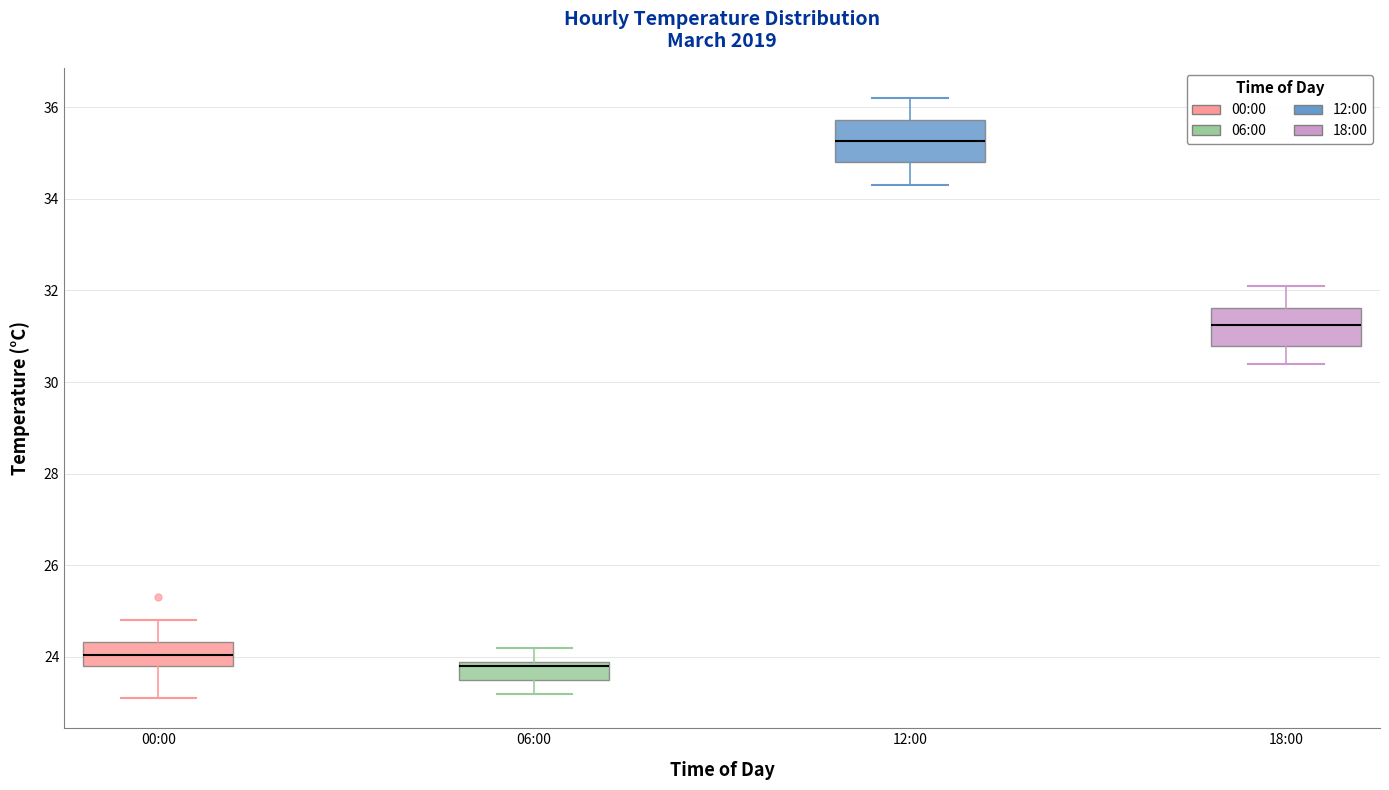

Where does the upper whisker of the box for 00:00 end on the y-axis? The values are not printed on the chart, so give them approximately, as read against the axis.

24.8